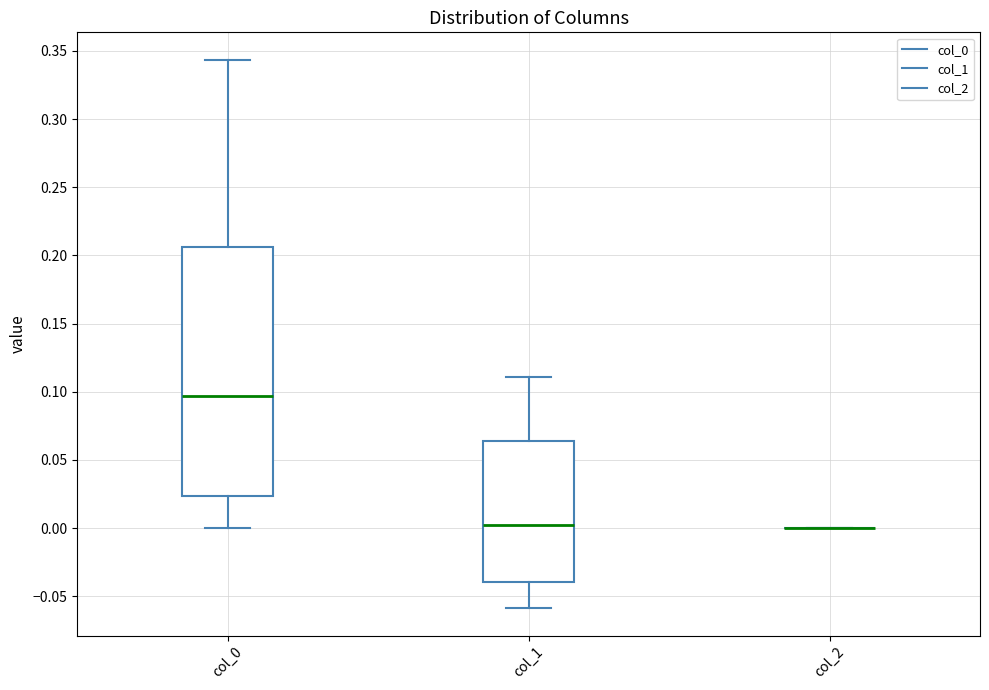

Reading left to right, transcribe this box plot: for each box, give where its median line is, the range the box spans, and where its two whiskers end, as read against the y-axis. The values are not printed on the chart, so give them approximately, as read against the axis.

col_0: median 0.095, box 0.025 to 0.205, whiskers 0.000 to 0.345
col_1: median 0.000, box -0.040 to 0.065, whiskers -0.060 to 0.110
col_2: box collapsed to a line at 0.000, whiskers 0.000 to 0.000